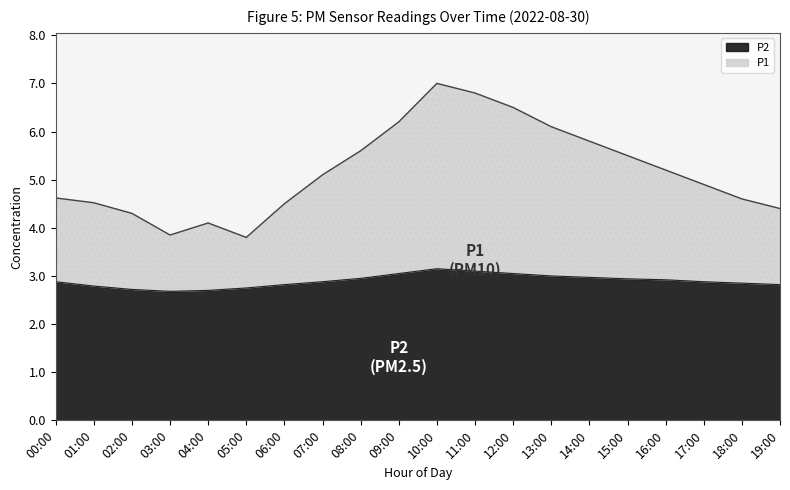

List the series in order of their peak value, highest first.

P1, P2